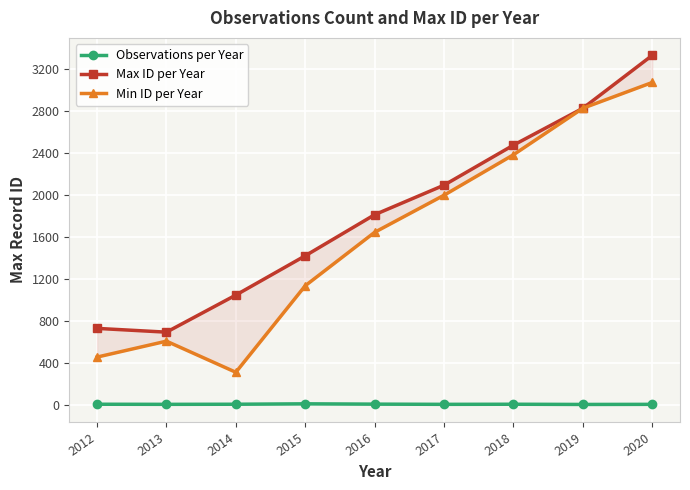

Reading left to right, list all the values displayed in this chart.

Observations per Year: 2012=3	2013=2	2014=3	2015=7	2016=4	2017=2	2018=3	2019=1	2020=2
Max ID per Year: 2012=727	2013=691	2014=1045	2015=1420	2016=1812	2017=2094	2018=2476	2019=2828	2020=3333
Min ID per Year: 2012=453	2013=605	2014=308	2015=1134	2016=1644	2017=1998	2018=2384	2019=2828	2020=3074